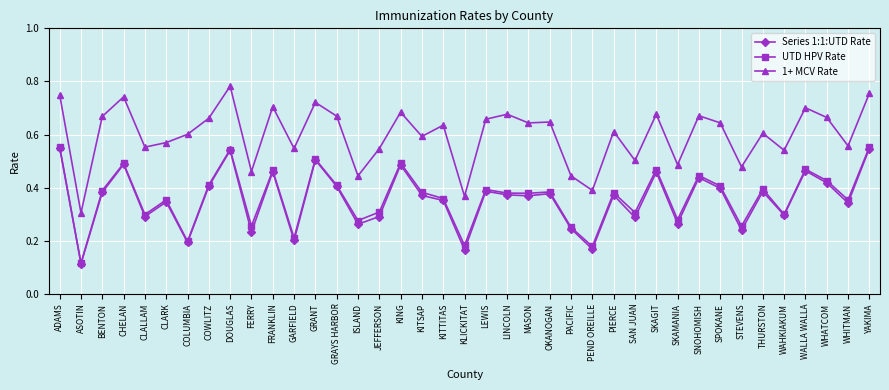

True or false: Series 1:1:UTD Rate and 1+ MCV Rate intersect in this chart.

False